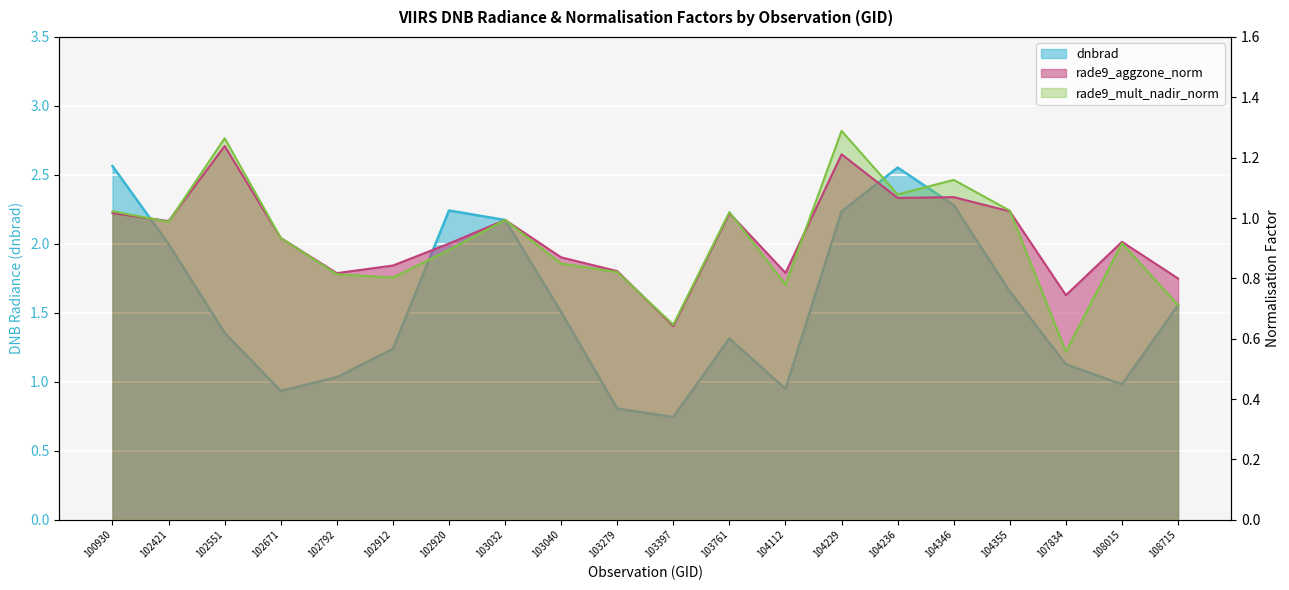

True or false: dnbrad has a value of 0.9 at 102671.

True